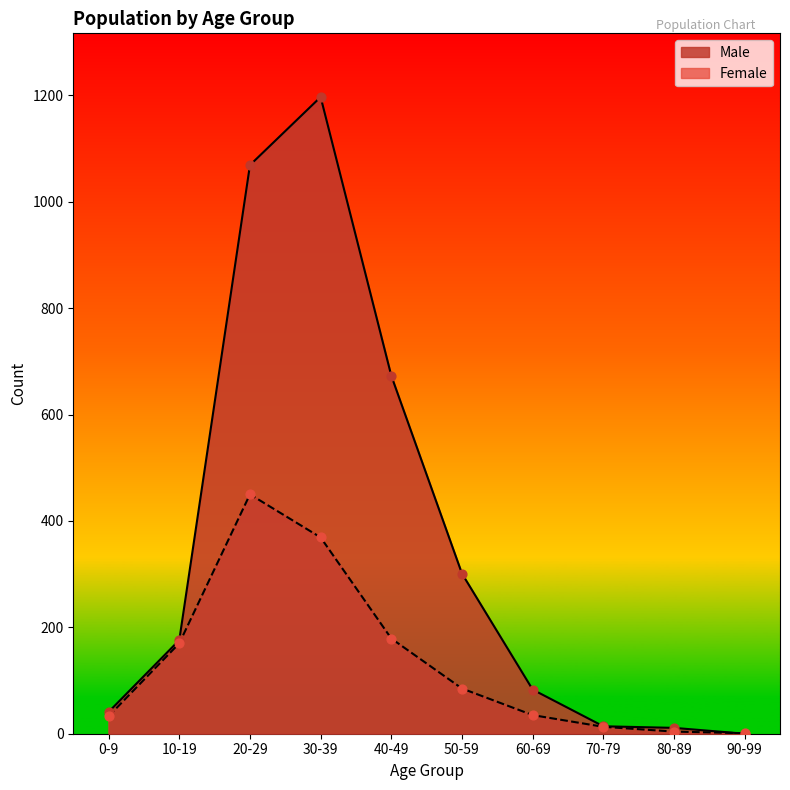

What are all the series names shown in the legend?

Male, Female